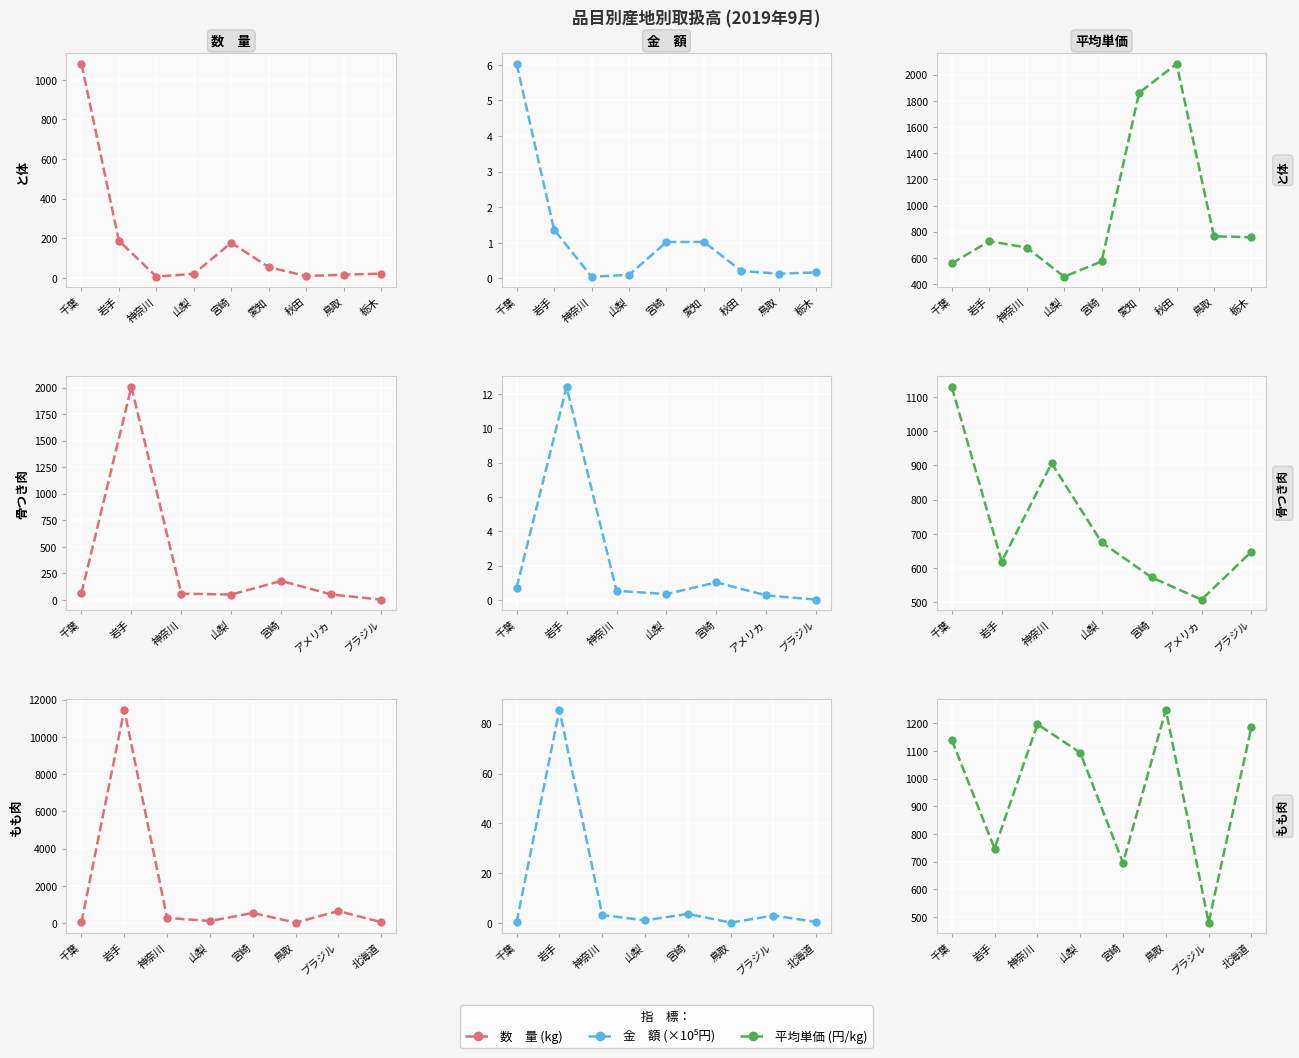

Where is the first local maximum for 金　額?

岩手